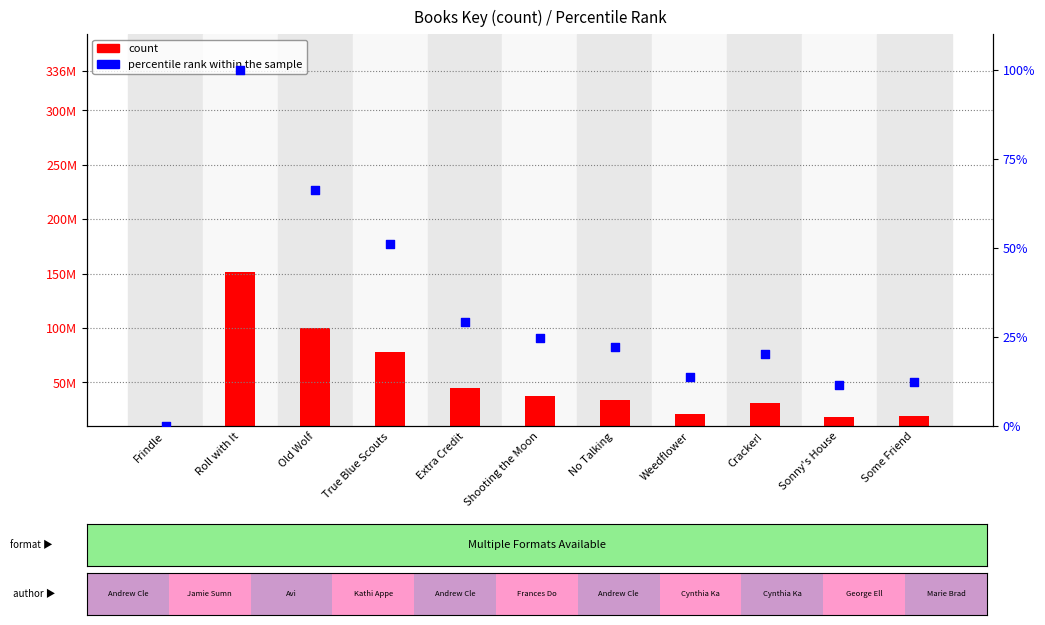

At which category is the sum across all series the highest?

Roll with It